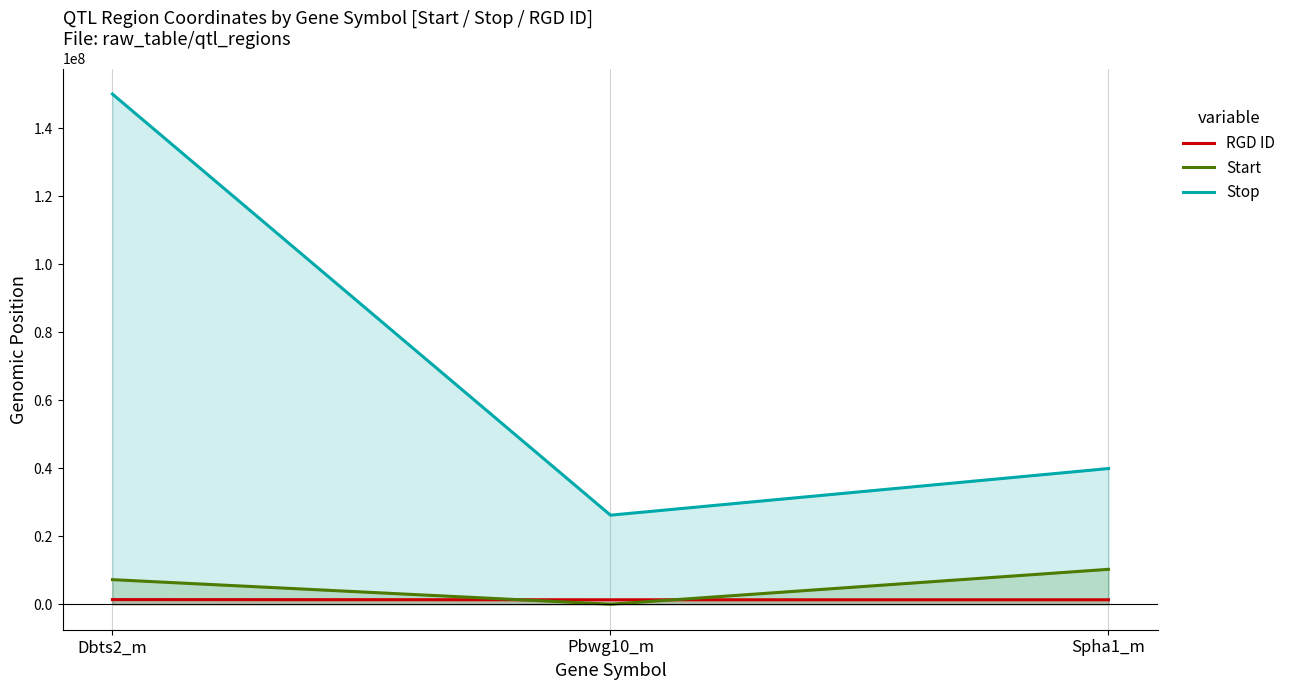

What is the total value across all series at Spha1_m?

51489428